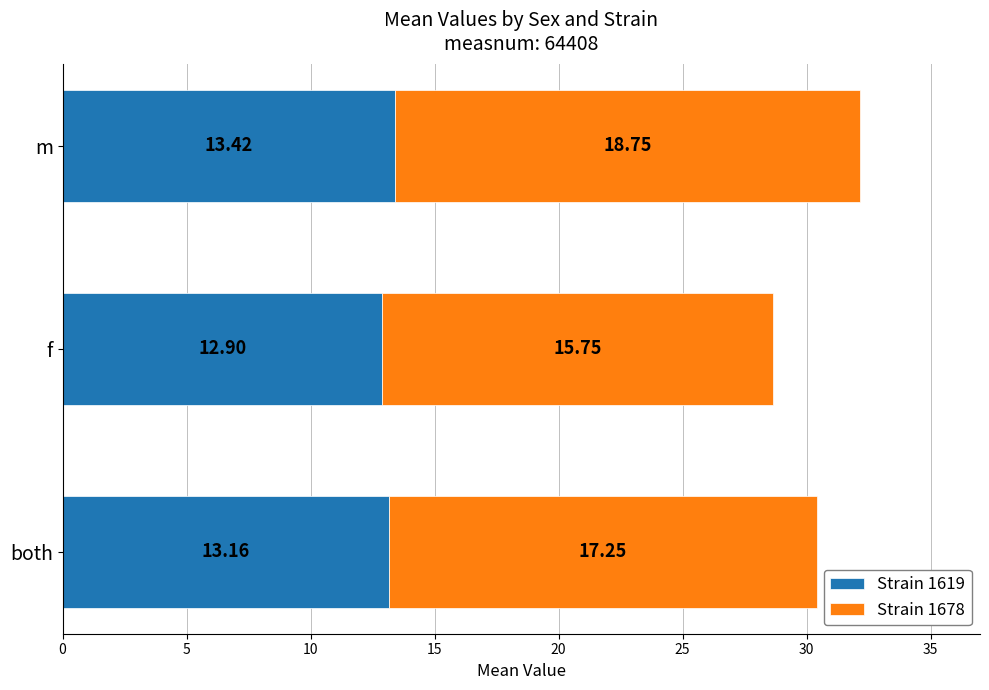

At which label is Strain 1619 closest to 13?

f